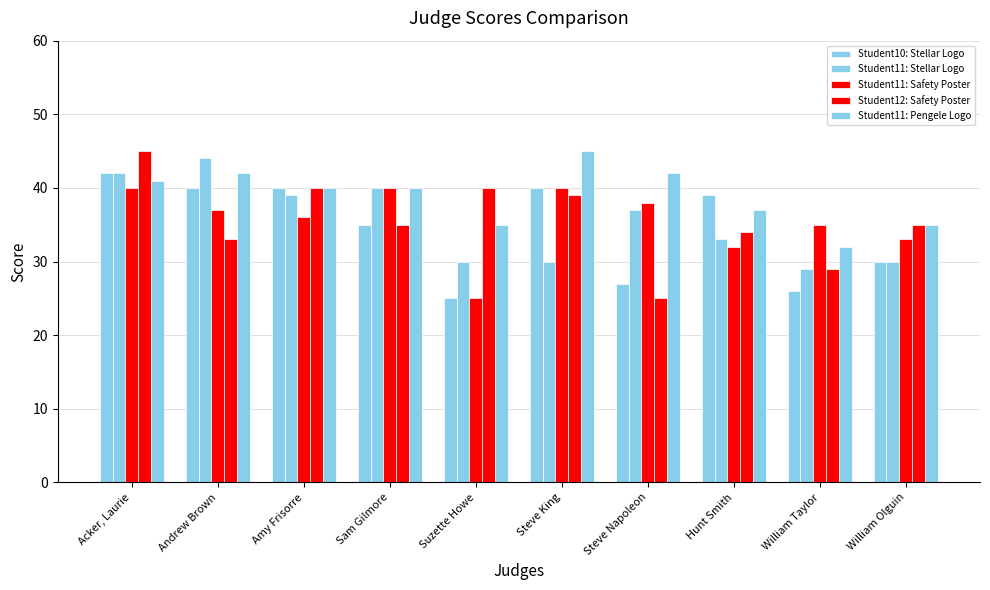

What is the highest value of the Student11: Pengele Logo series?

45